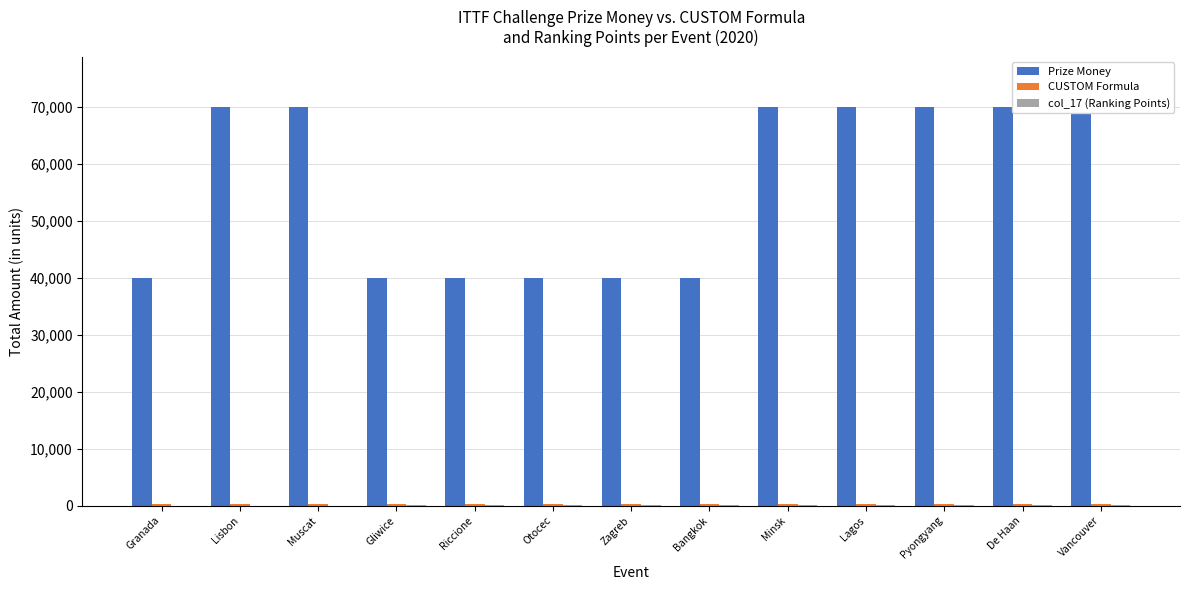

List the labels in order of CUSTOM Formula value, largest first.

Granada, Lisbon, Muscat, Gliwice, Riccione, Otocec, Zagreb, Bangkok, Minsk, Lagos, Pyongyang, De Haan, Vancouver